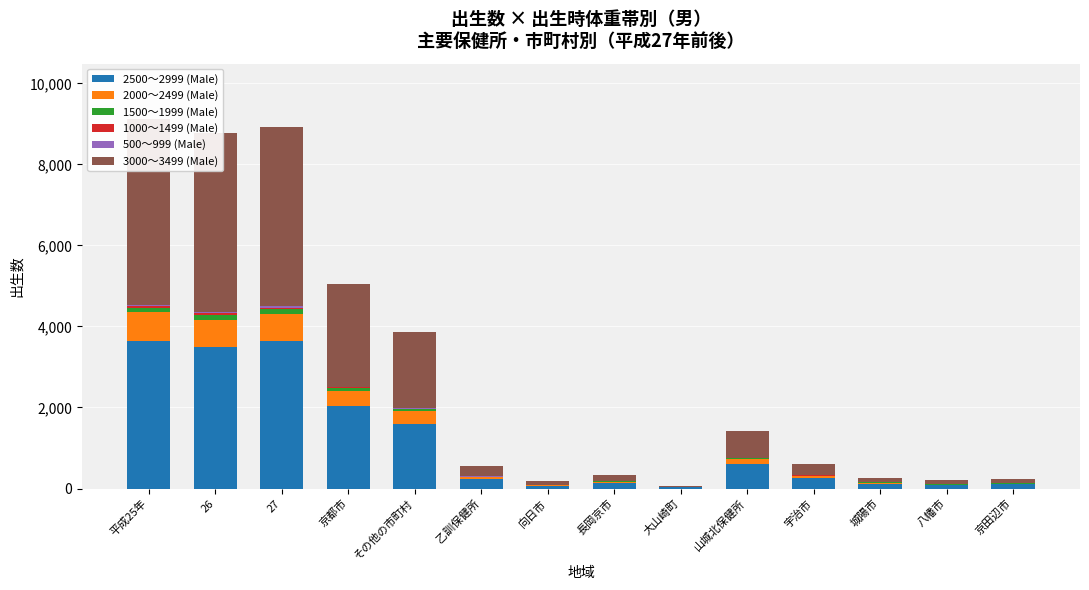

Reading left to right, list all the values displayed in this chart.

2500～2999 (Male): 平成25年=3649	26=3495	27=3629	京都市=2042	その他の市町村=1587	乙訓保健所=235	向日市=68	長岡京市=142	大山崎町=25	山城北保健所=602	宇治市=254	城陽市=121	八幡市=82	京田辺市=103
2000～2499 (Male): 平成25年=709	26=654	27=683	京都市=366	その他の市町村=317	乙訓保健所=49	向日市=16	長岡京市=25	大山崎町=8	山城北保健所=126	宇治市=59	城陽市=27	八幡市=11	京田辺市=20
1500～1999 (Male): 平成25年=102	26=128	27=114	京都市=61	その他の市町村=53	乙訓保健所=10	向日市=1	長岡京市=7	大山崎町=2	山城北保健所=20	宇治市=7	城陽市=2	八幡市=6	京田辺市=4
1000～1499 (Male): 平成25年=41	26=54	27=41	京都市=27	その他の市町村=14	乙訓保健所=1	向日市=0	長岡京市=1	大山崎町=0	山城北保健所=6	宇治市=3	城陽市=1	八幡市=1	京田辺市=1
500～999 (Male): 平成25年=17	26=29	27=26	京都市=16	その他の市町村=10	乙訓保健所=2	向日市=1	長岡京市=1	大山崎町=0	山城北保健所=1	宇治市=0	城陽市=1	八幡市=0	京田辺市=0
3000～3499 (Male): 平成25年=4599	26=4419	27=4418	京都市=2537	その他の市町村=1881	乙訓保健所=265	向日市=90	長岡京市=155	大山崎町=20	山城北保健所=671	宇治市=285	城陽市=116	八幡市=107	京田辺市=118